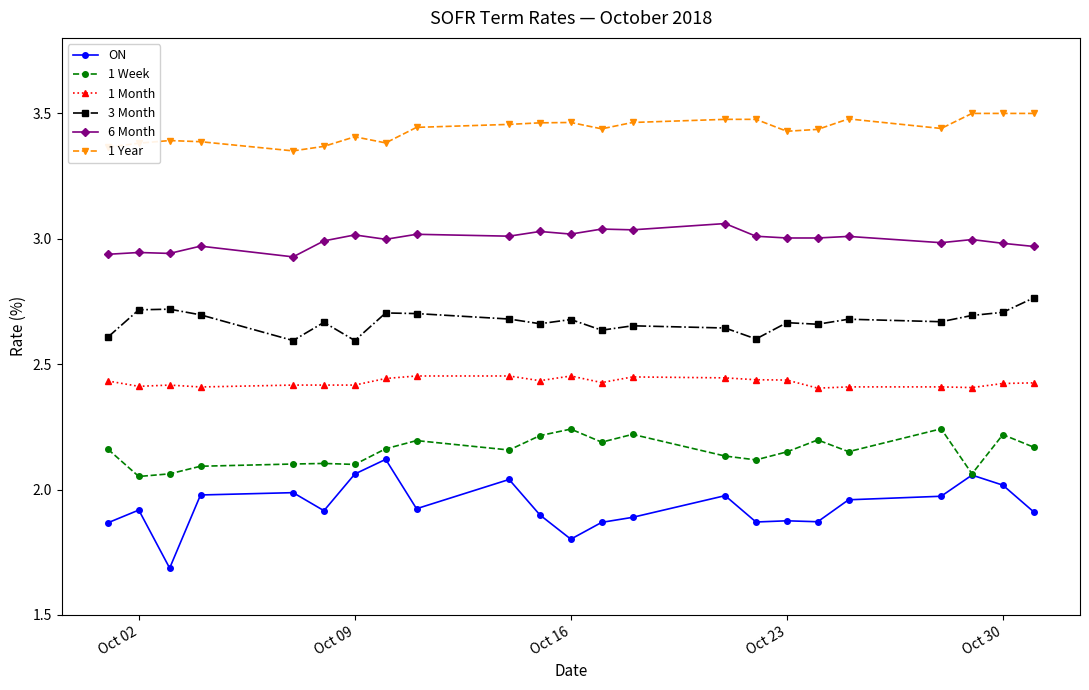

True or false: 1 Week and 1 Year intersect in this chart.

False